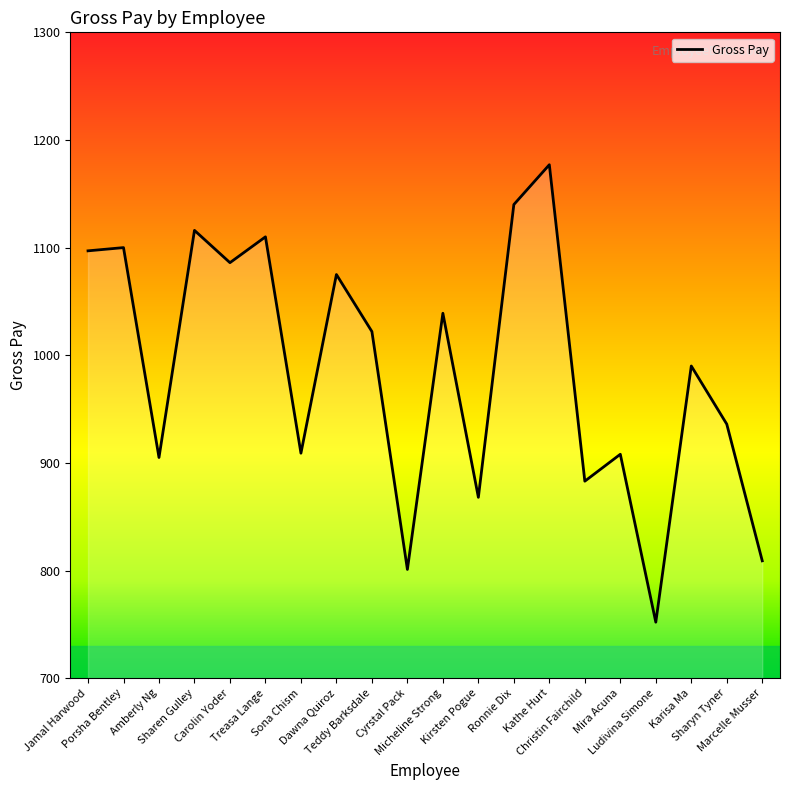

What position from the left is Micheline Strong?

11